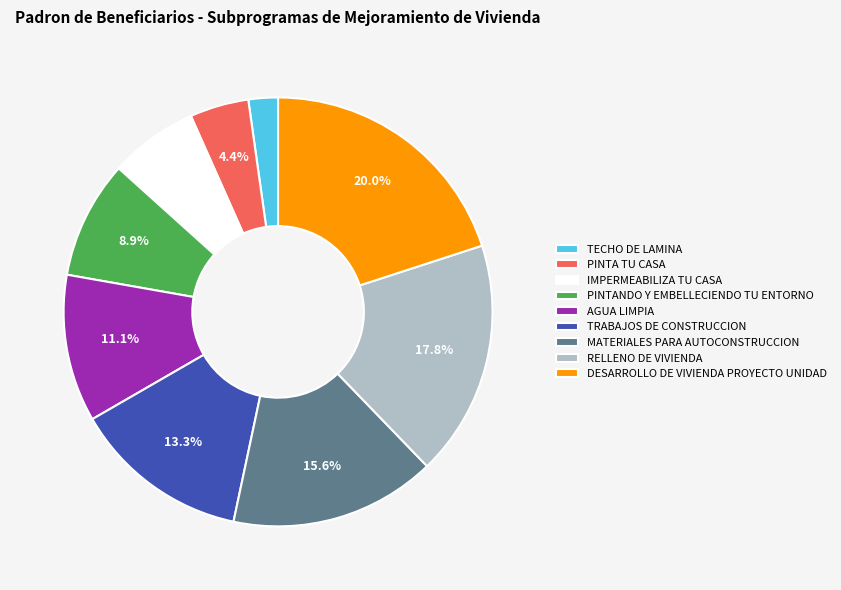

Combined, do DESARROLLO DE VIVIENDA PROYECTO UNIDAD and TECHO DE LAMINA account for over 50%?

No